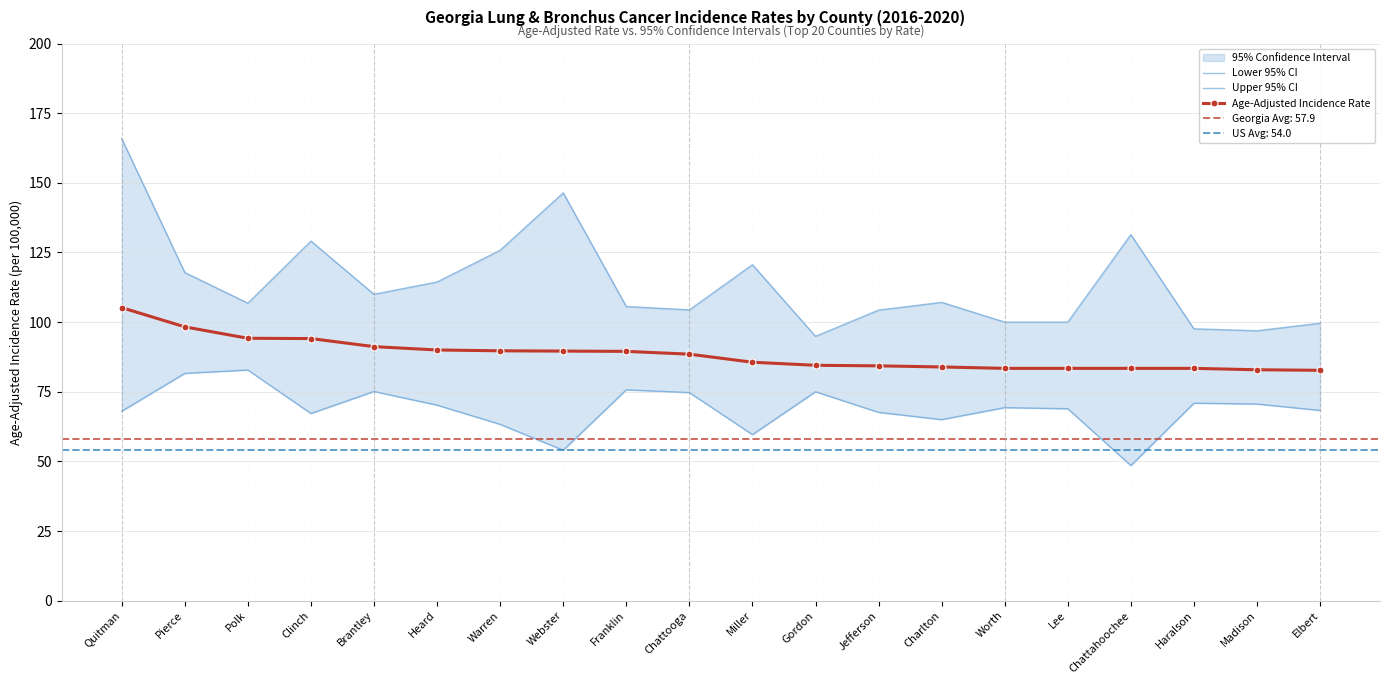

What is the total value across all series at Heard?

274.6